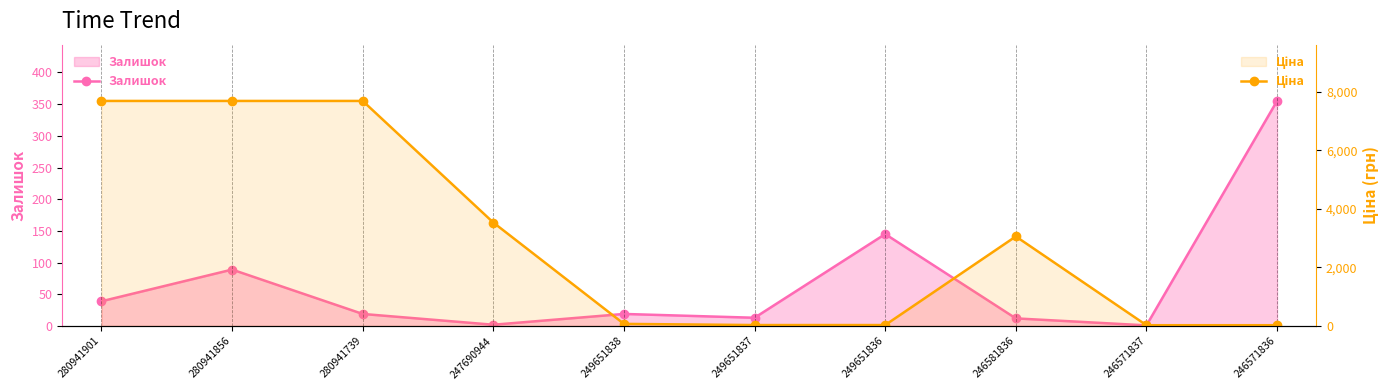

How many values in the Ціна series are below 3059?

5